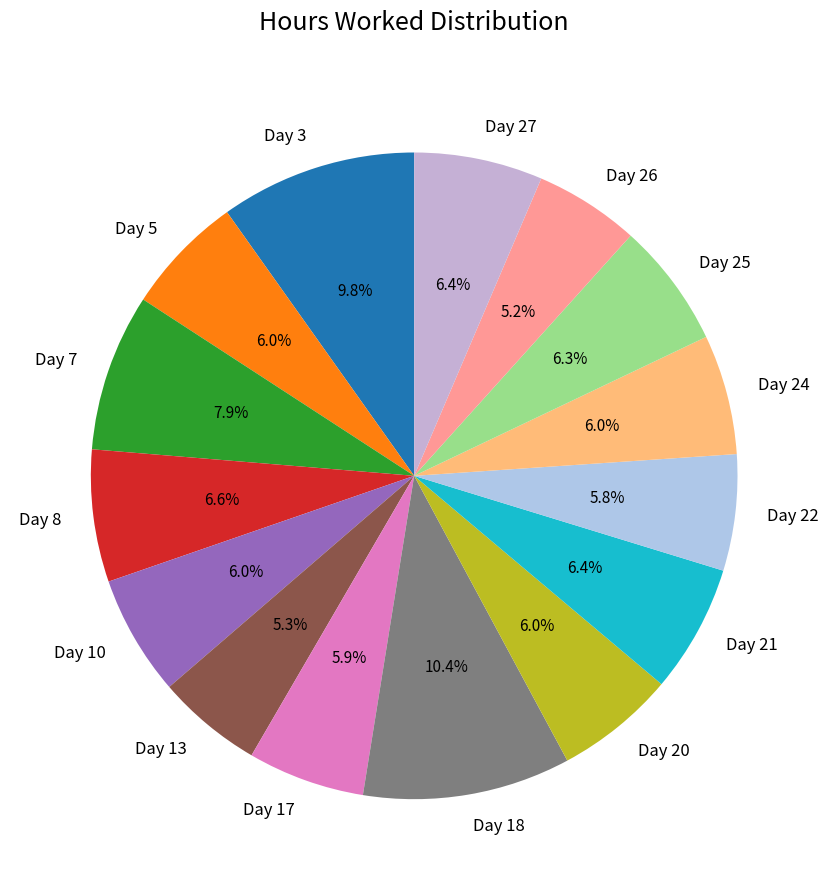

Is Day 3 the majority of the pie?

No